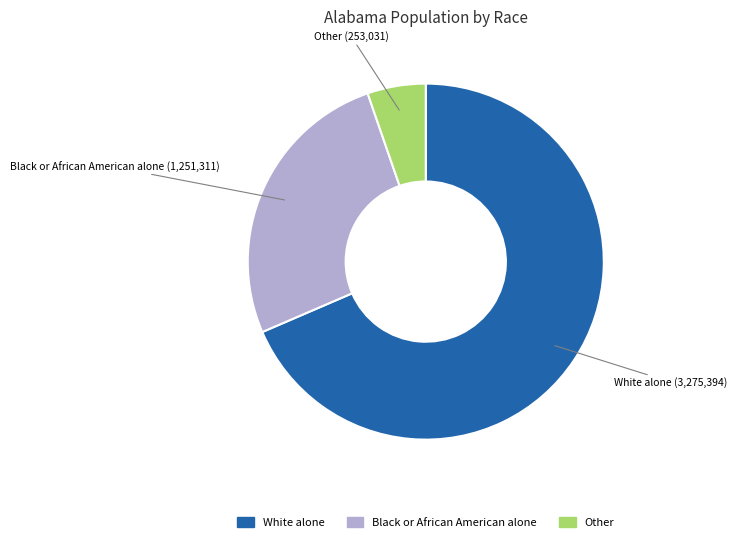

Is there any slice that represents more than half of the pie?

Yes